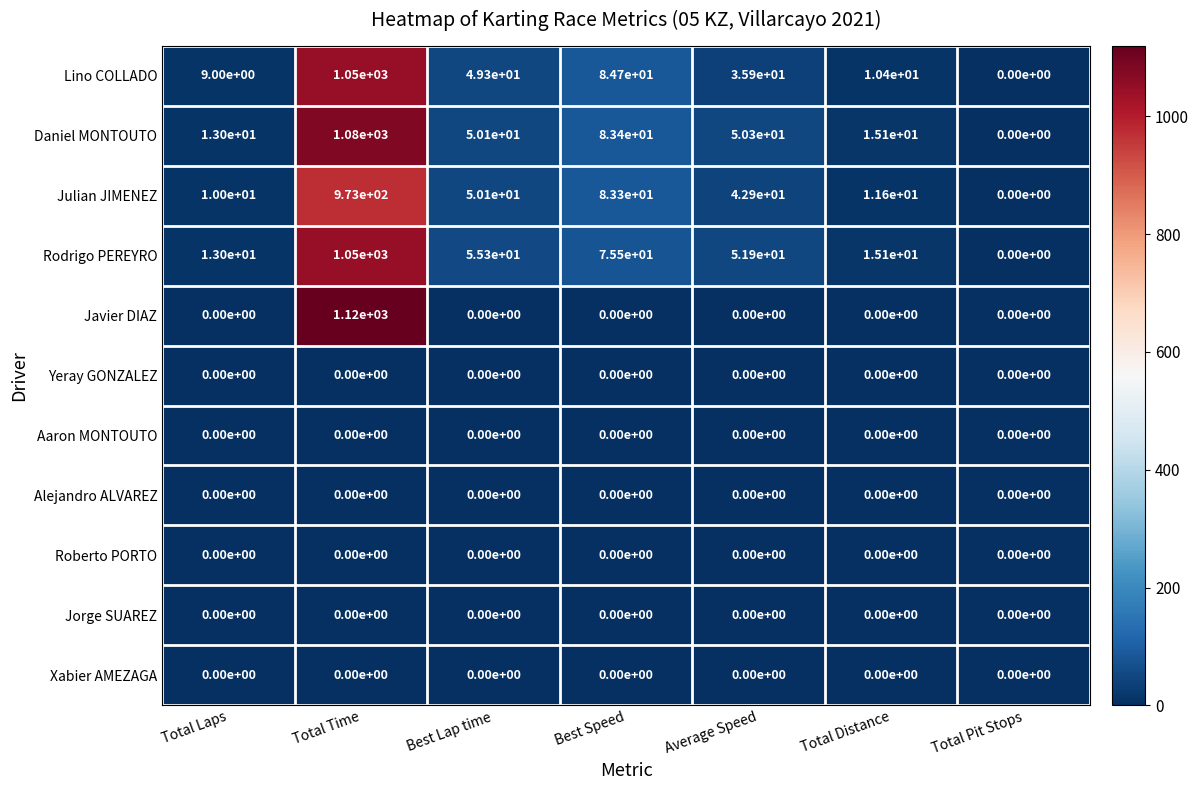

Which series has the widest spread of values?

Javier DIAZ